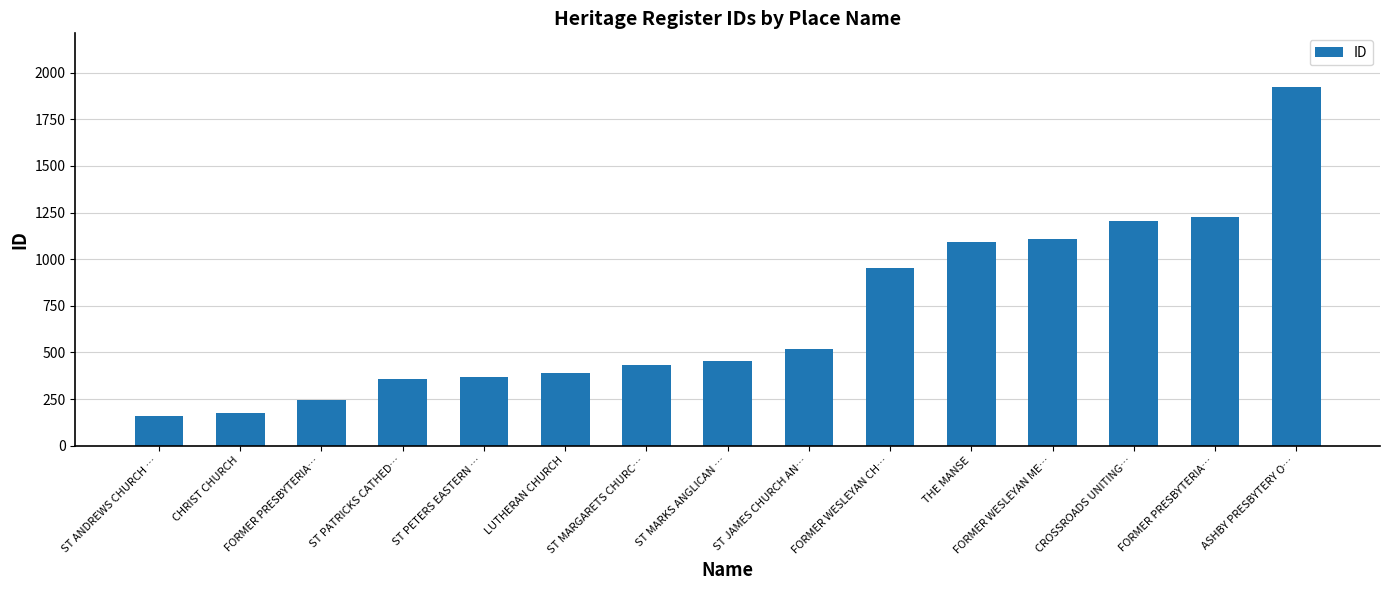

Read the value at THE MANSE.

1093